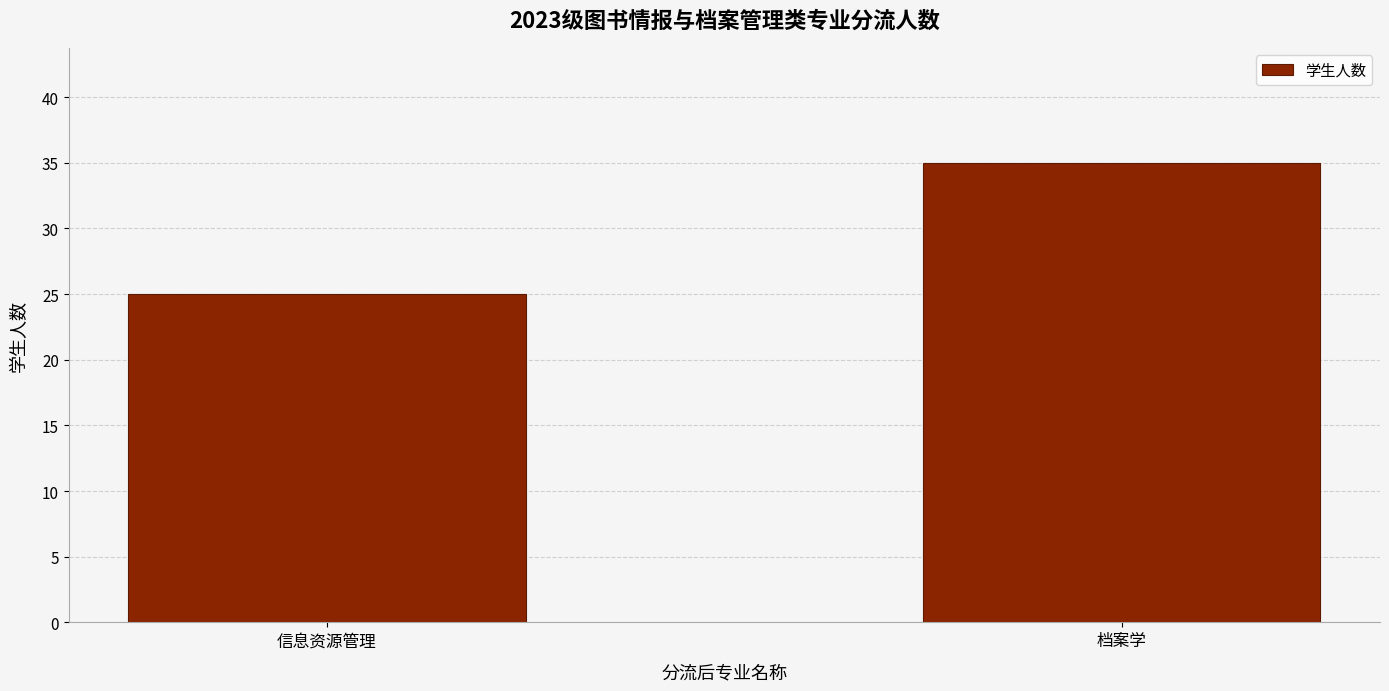

Reading right to left, extract all data points from this chart.

35	25